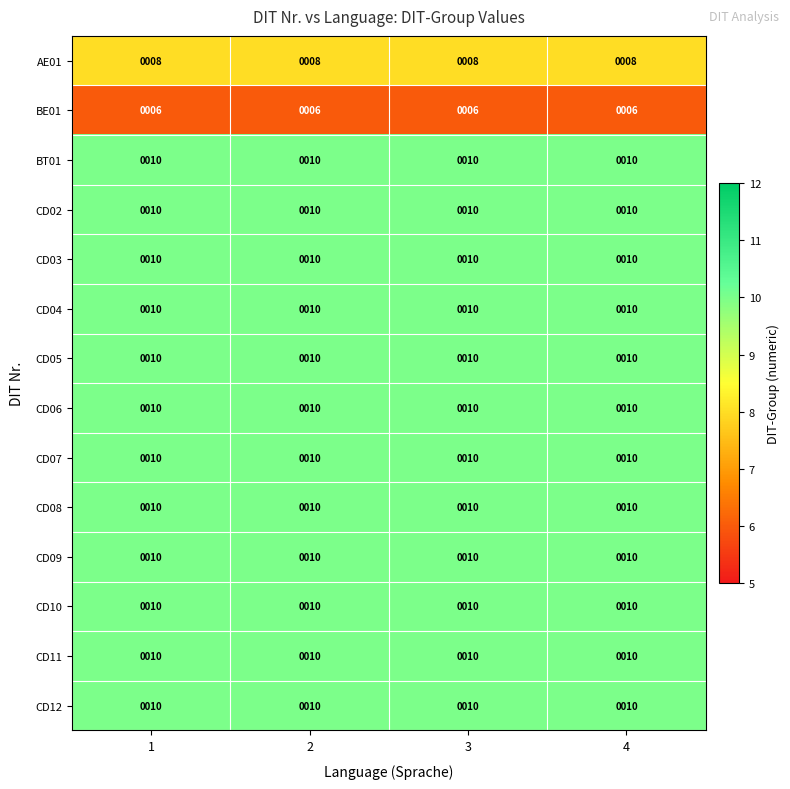

Read the BE01 value at 2.

6